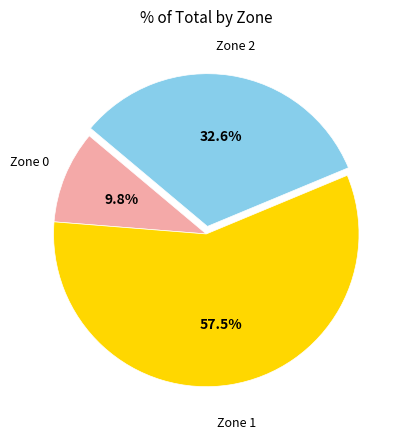

Is there any slice that represents more than half of the pie?

Yes